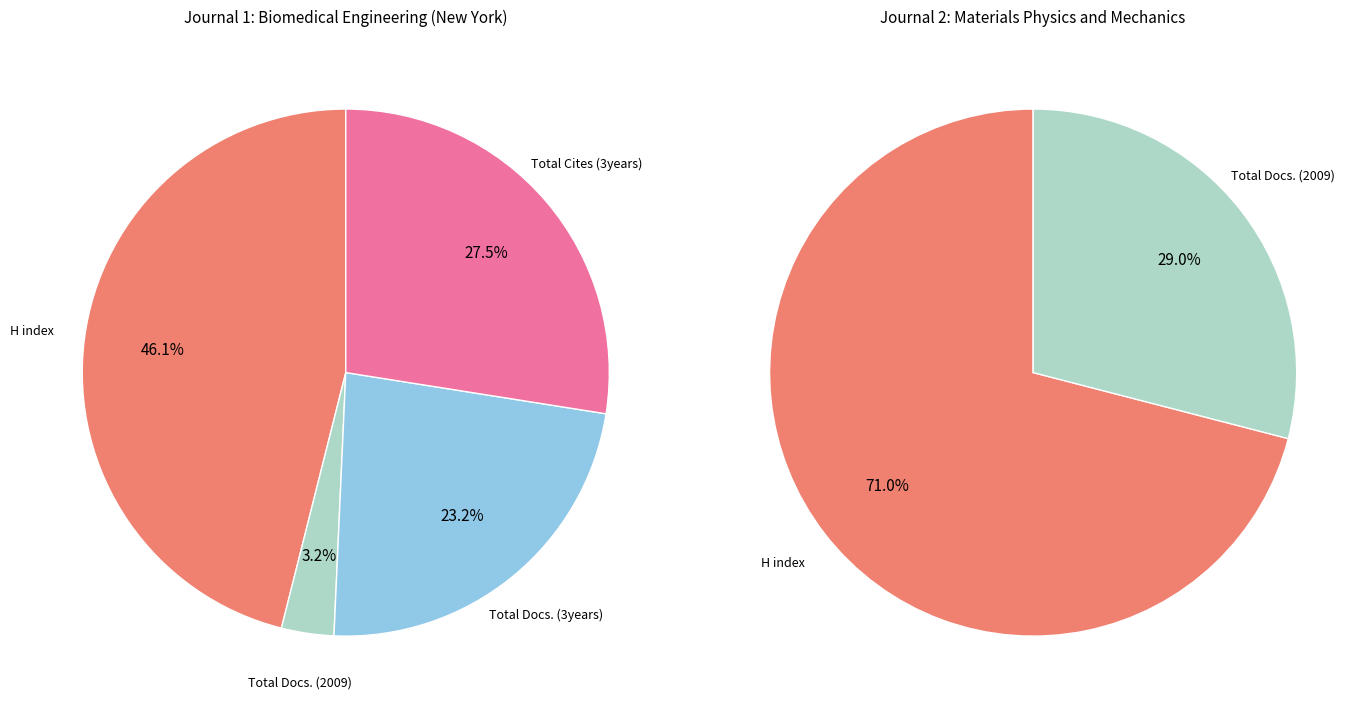

To the nearest percent, what is the combined percentage of Materials Physics and Mechanics and Biomedical Engineering (New York)?

100%